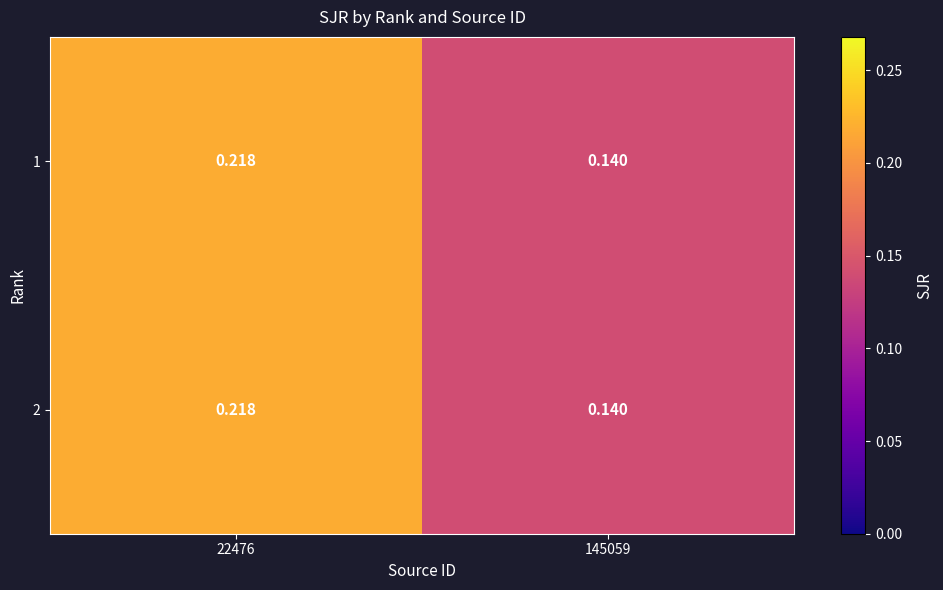

Which has a higher value, 145059 or 22476?

22476